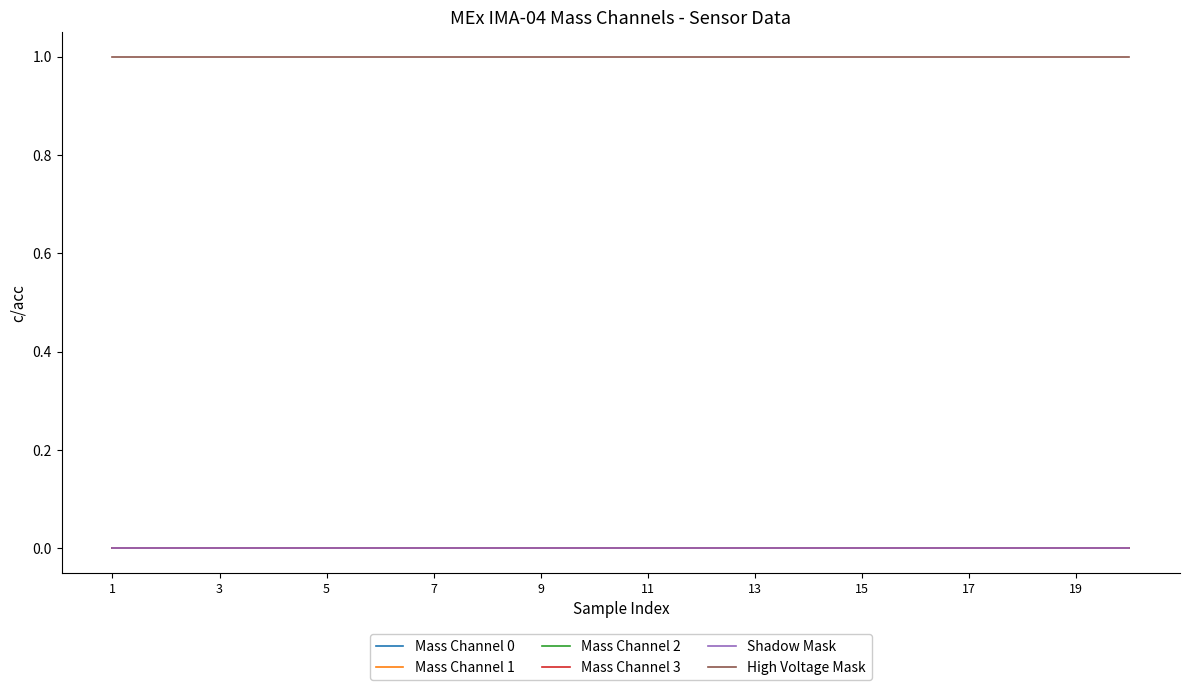

Does the chart have visible grid lines?

No